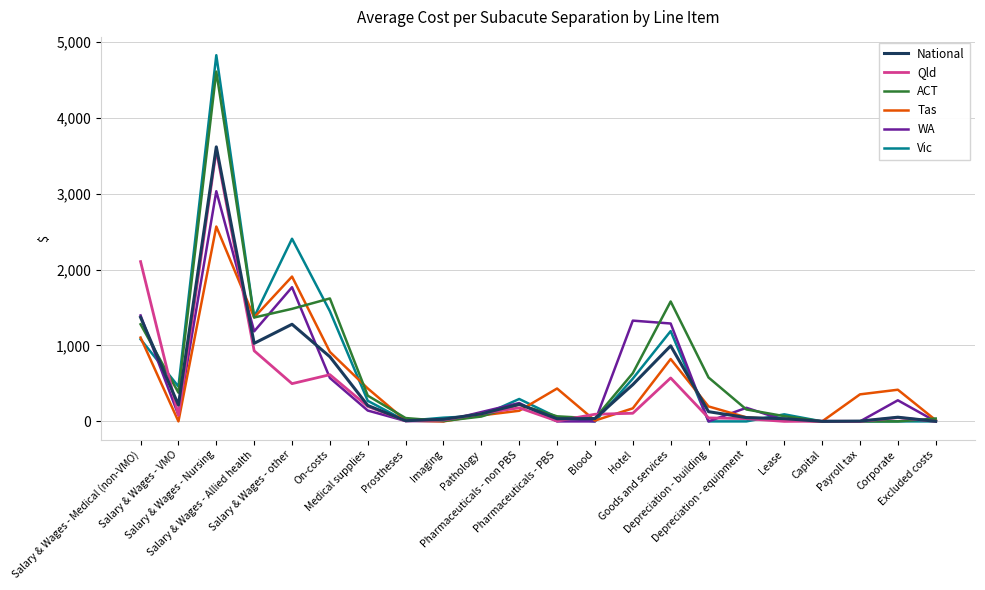

Which series has the largest range (max minus min)?

Vic